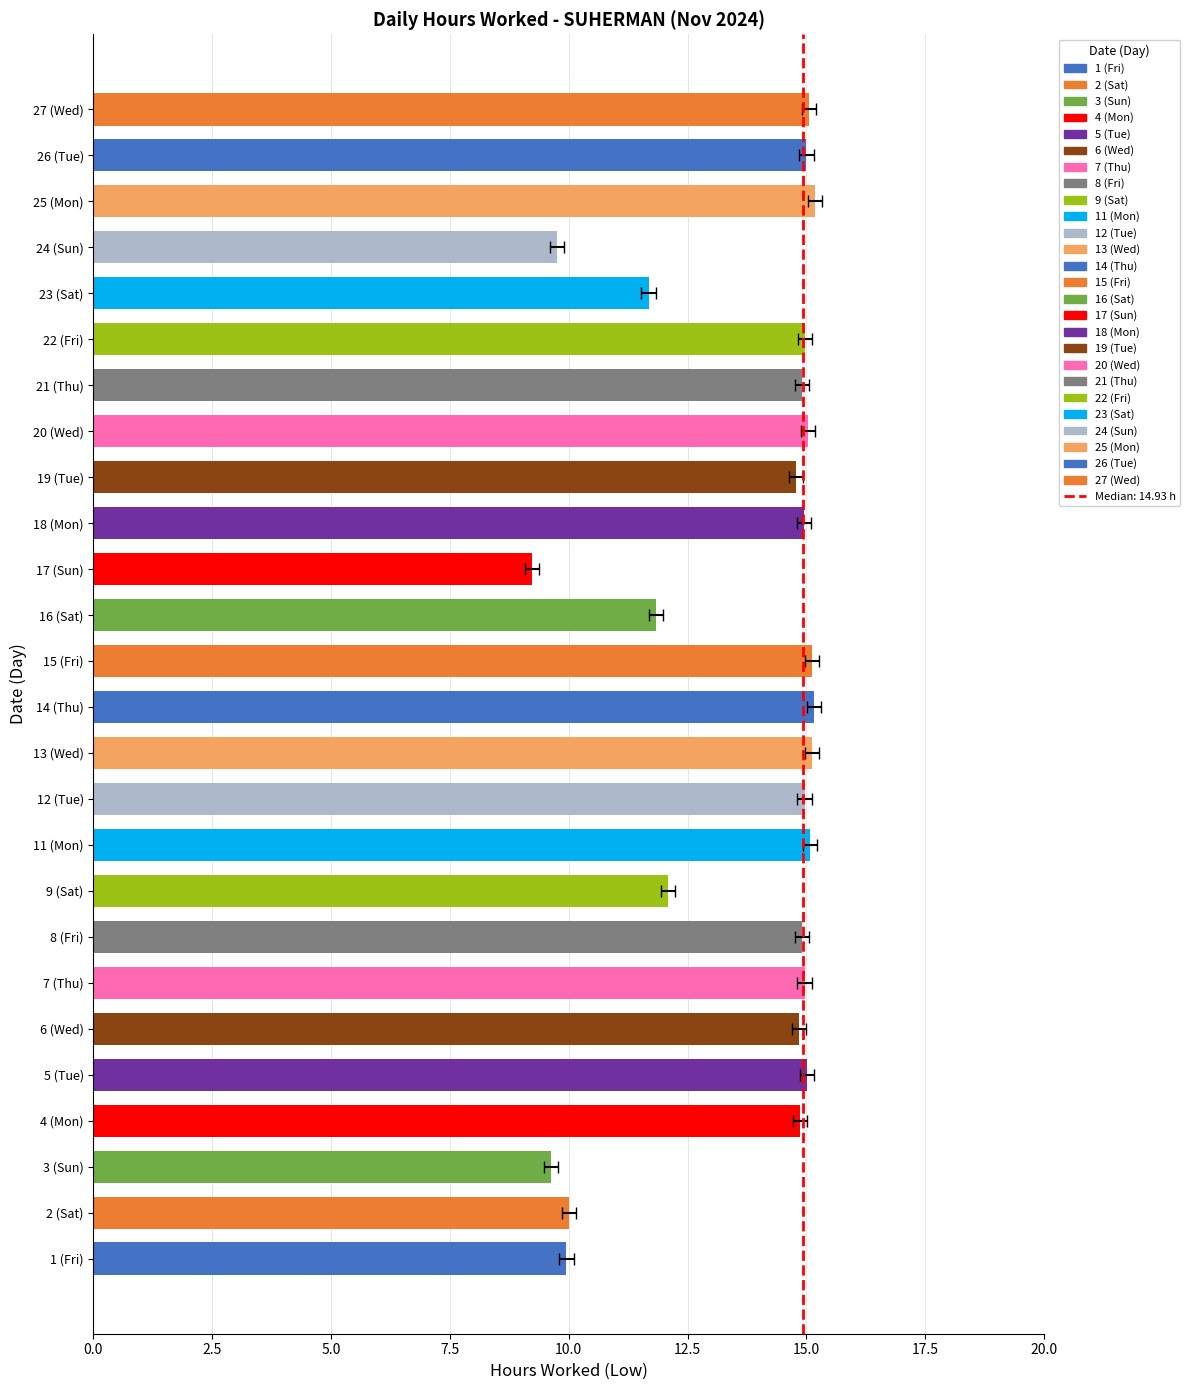

The value at 0.0 is 0. True or false?

False